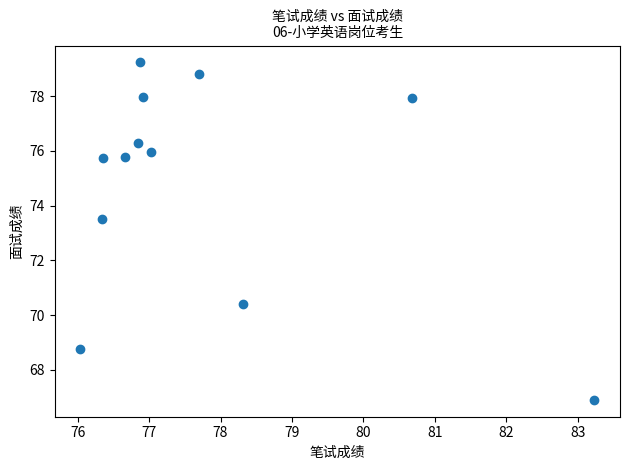

What Y value in the scatter plot is closest to 73?

73.5